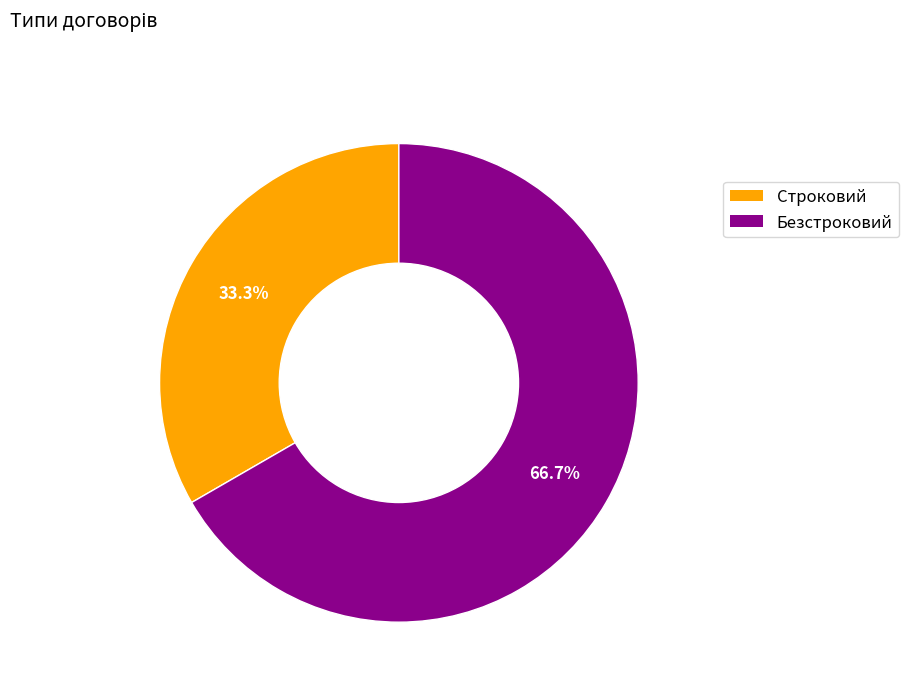

Rank the categories by value from highest to lowest.

Безстроковий, Строковий